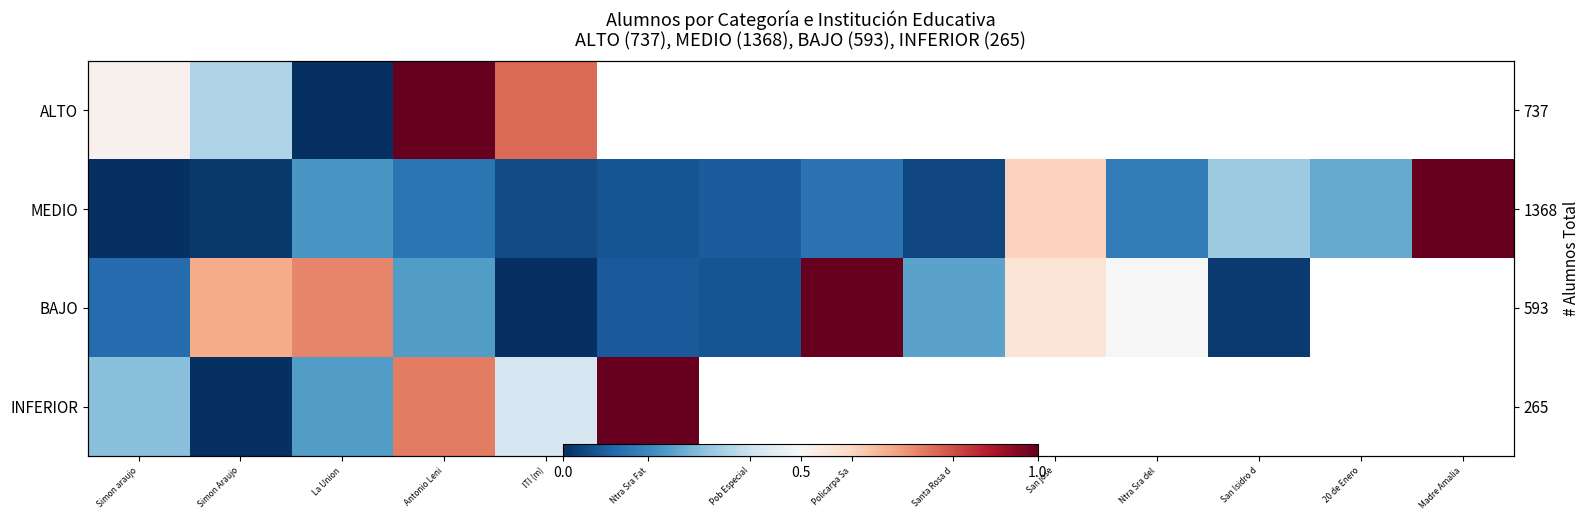

At how many categories does at least one series exceed 0?

14